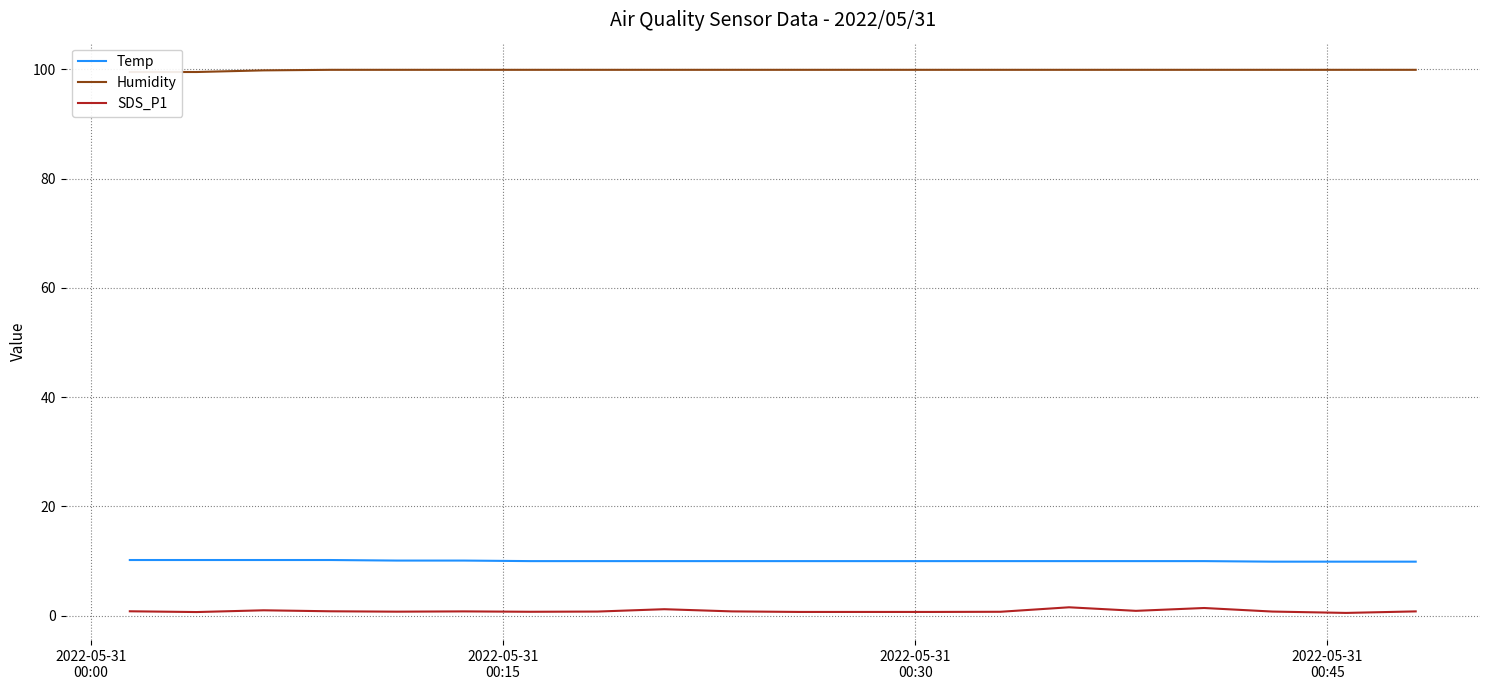

True or false: SDS_P1 and Temp intersect in this chart.

False